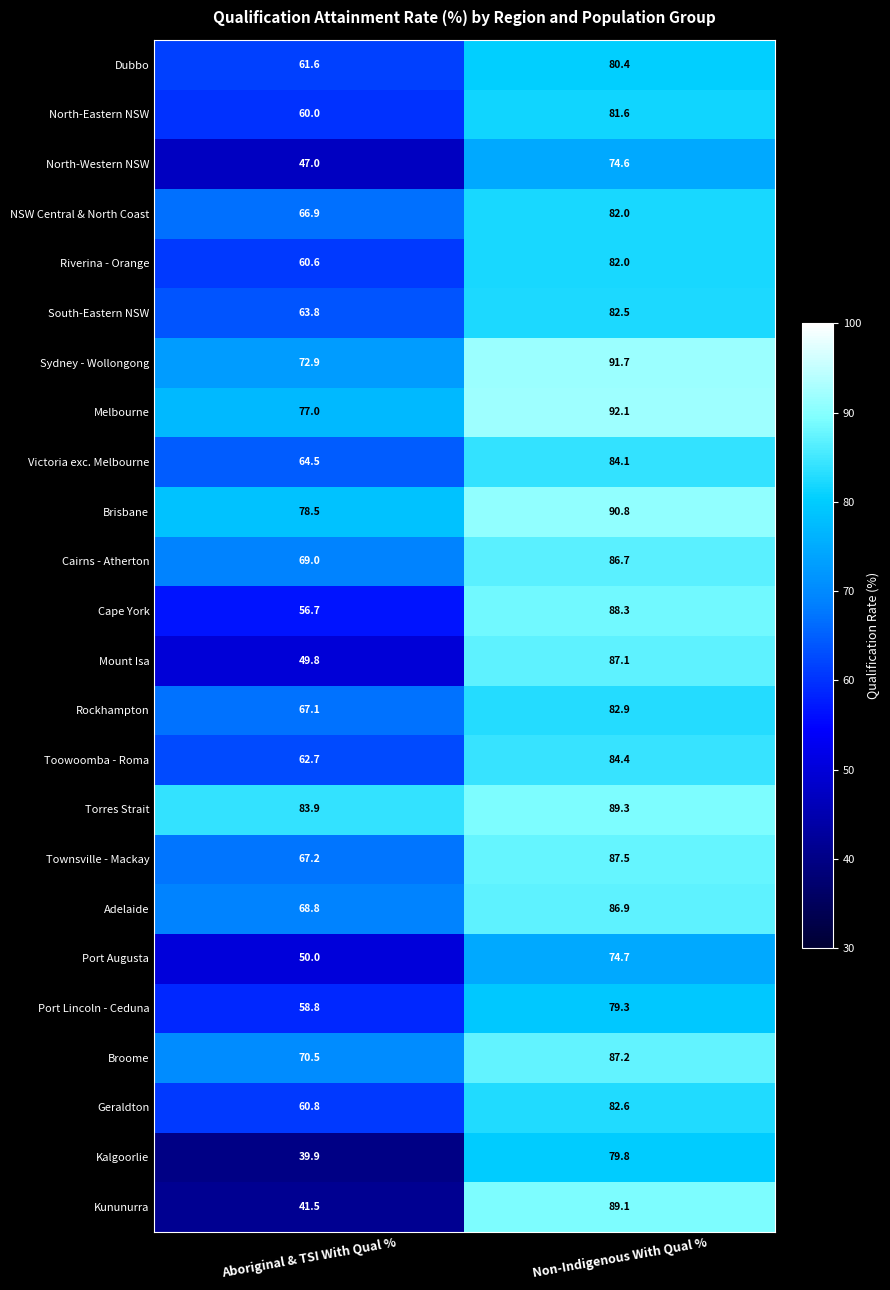

The value of North-Western NSW at Non-Indigenous With Qual % is 103.4. True or false?

False